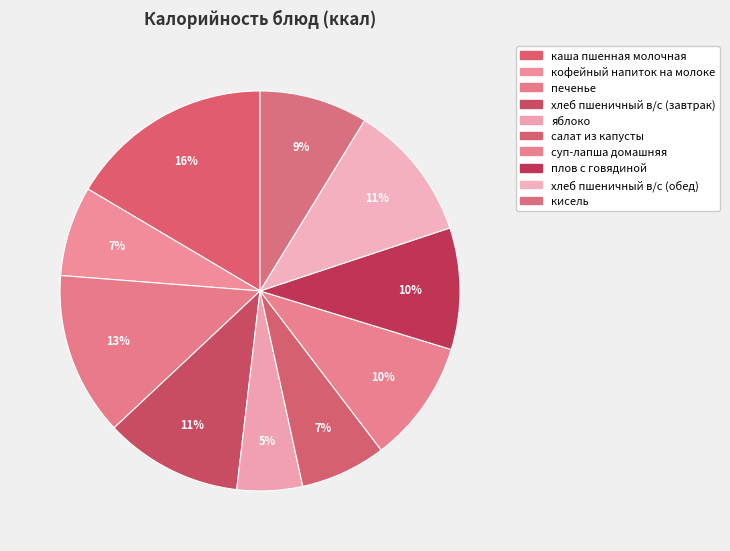

To the nearest percent, what percentage of the pie is хлеб пшеничный в/с (обед)?

11%